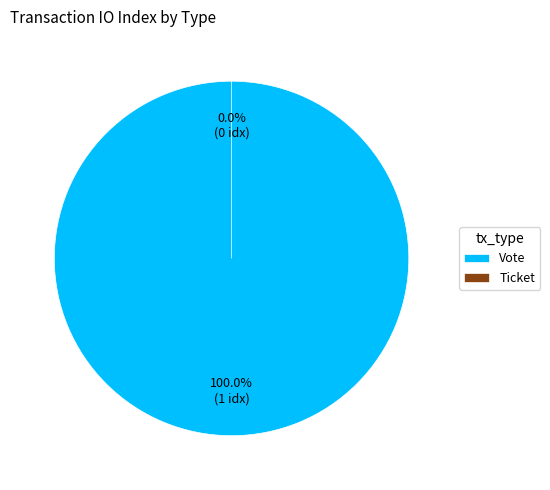

Which slice is the largest?

Vote